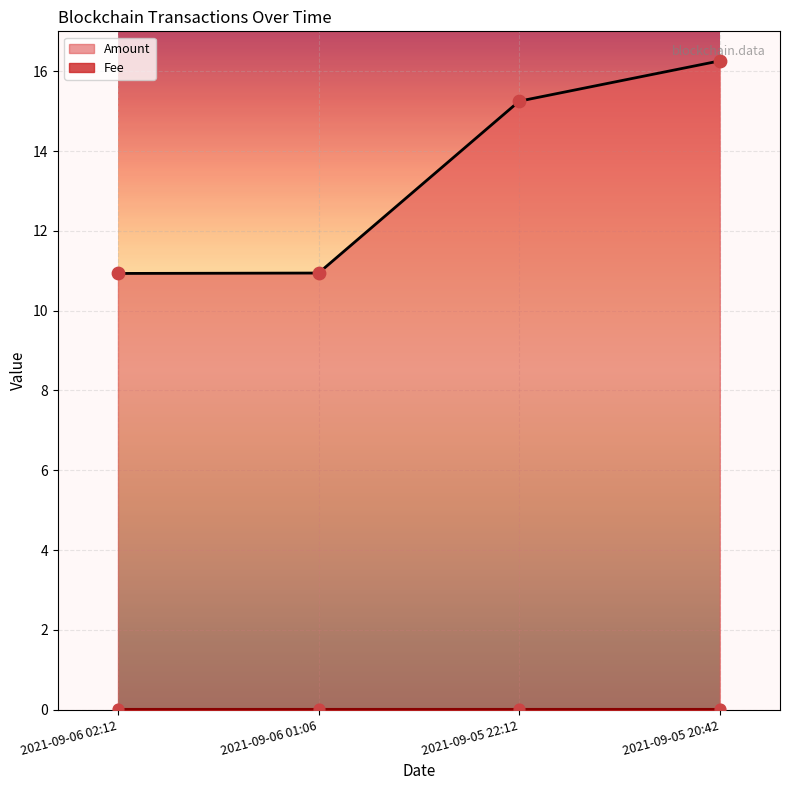

Which series has the largest Y range (max minus min)?

Amount